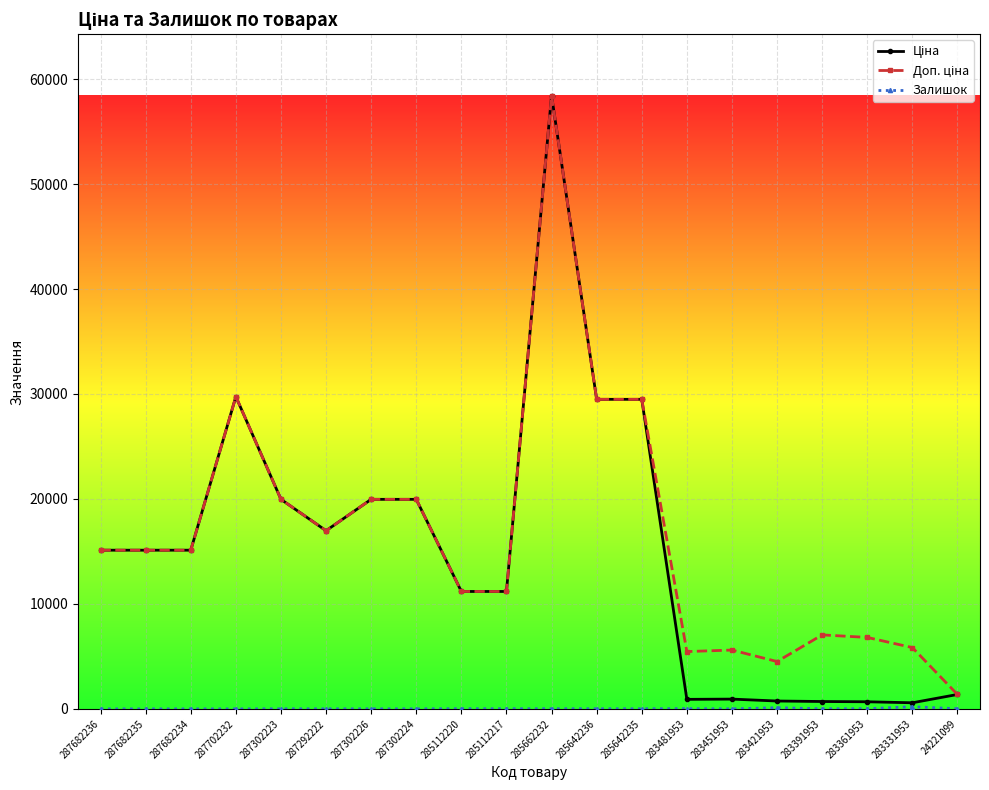

What is the total value across all series at 287702232?

59494.5